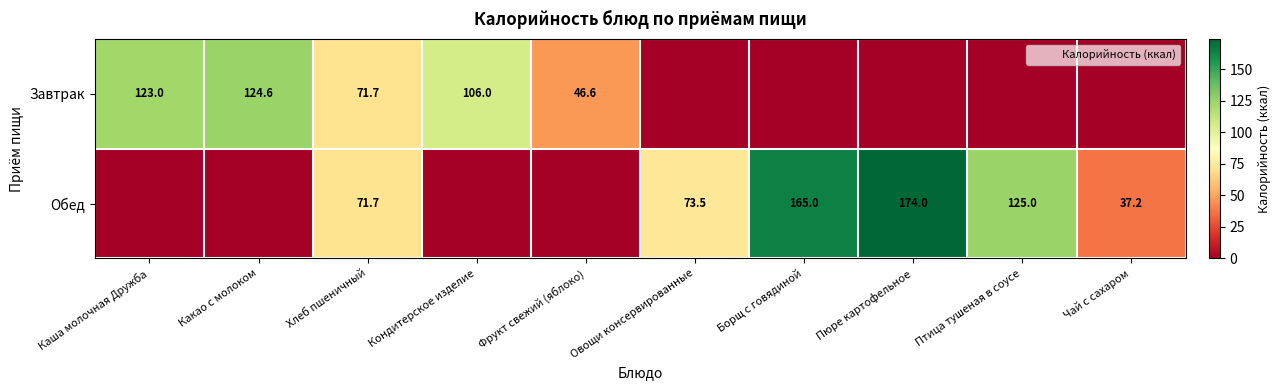

The value of Завтрак at Пюре картофельное is 0.0. True or false?

True